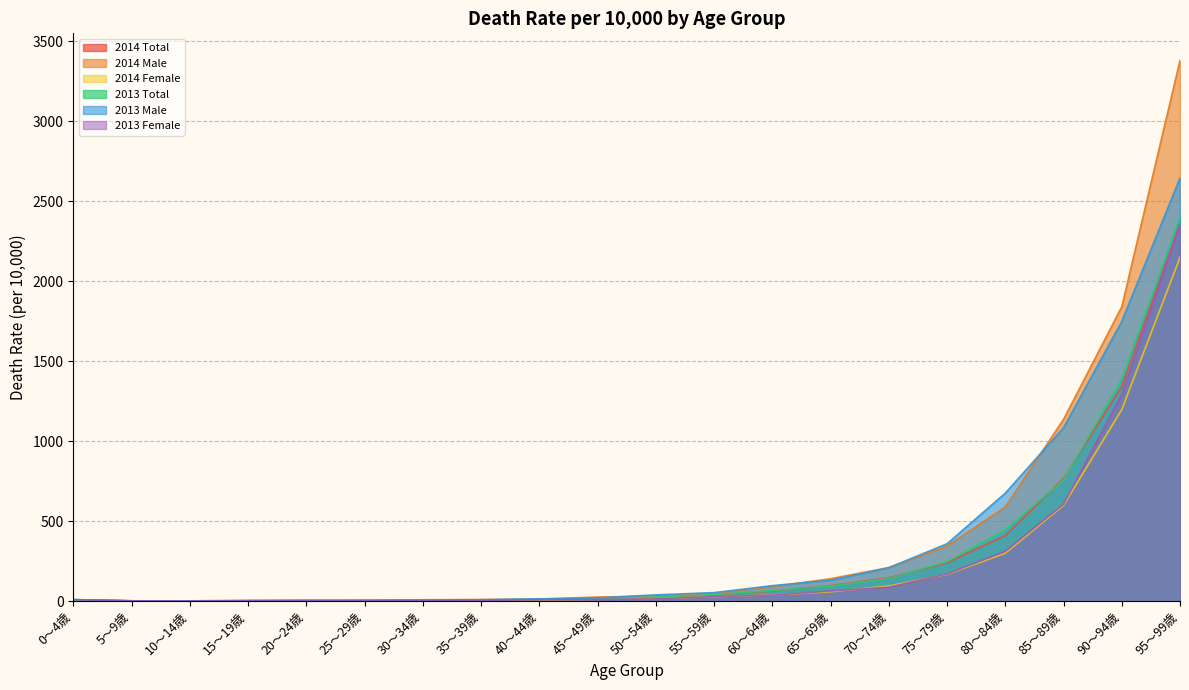

In 2014 Male, how many points are lower than both neighbors (excluding endpoints)?

2